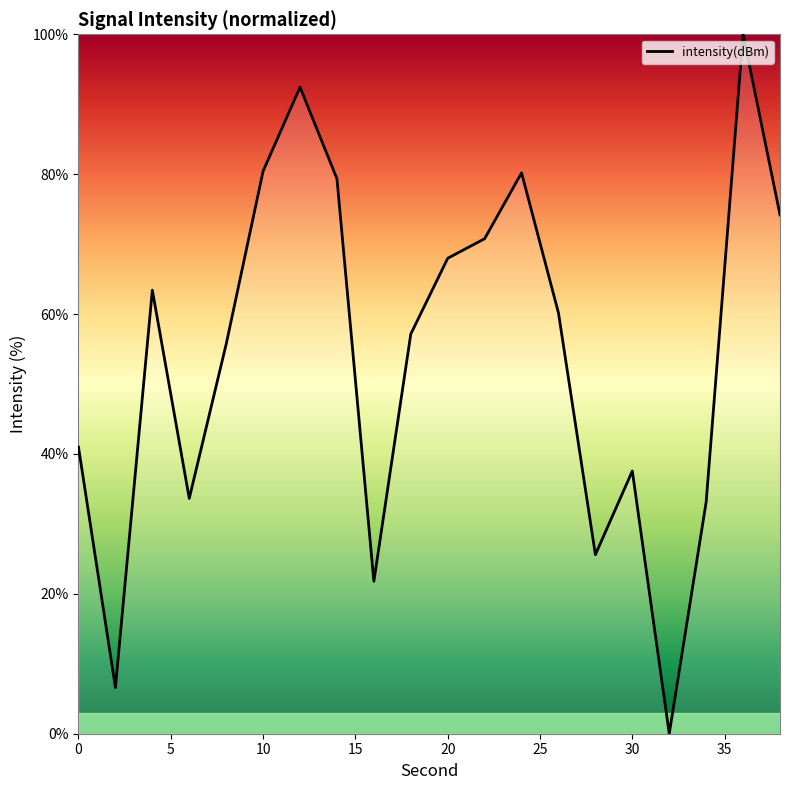

What is the maximum value shown in the chart?

100.0